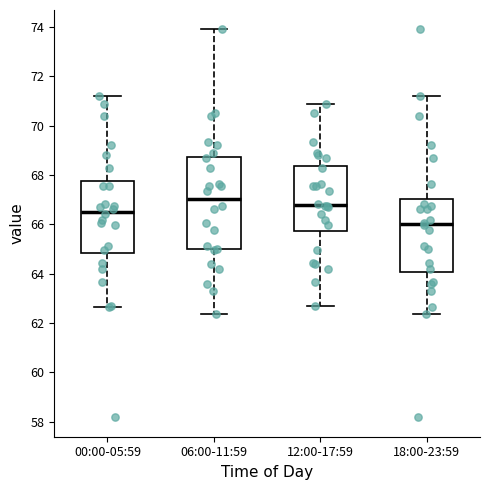

Reading left to right, transcribe this box plot: for each box, give where its median line is, the range the box spans, and where its two whiskers end, as read against the y-axis. The values are not printed on the chart, so give them approximately, as read against the axis.

00:00-05:59: median 66.6, box 64.8 to 67.8, whiskers 62.6 to 71.2
06:00-11:59: median 67.0, box 65.0 to 68.8, whiskers 62.4 to 74.0
12:00-17:59: median 66.8, box 65.8 to 68.4, whiskers 62.6 to 70.8
18:00-23:59: median 66.0, box 64.0 to 67.0, whiskers 62.4 to 71.2